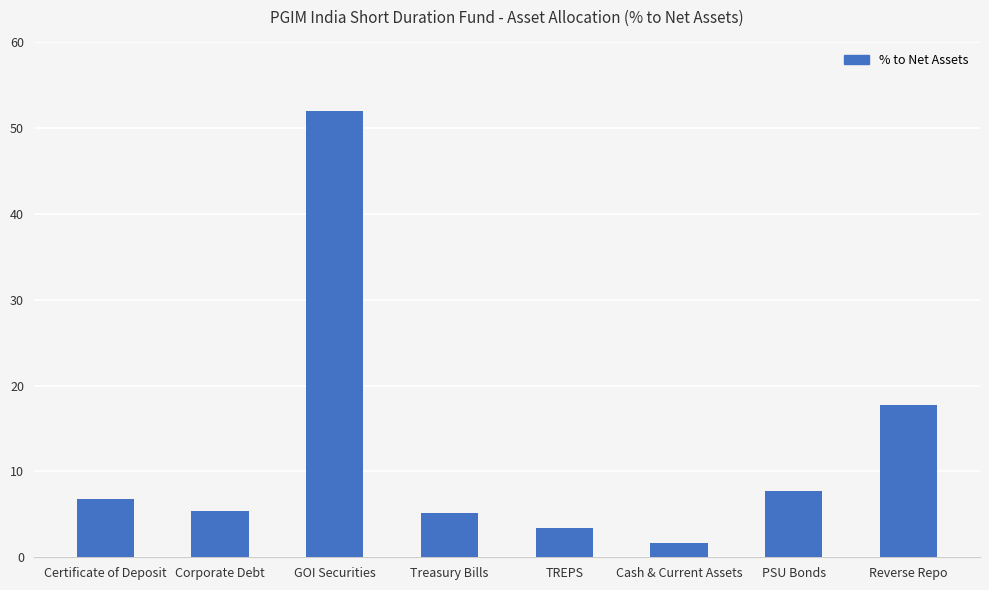

What is the difference between the second highest and minimum values?

16.1